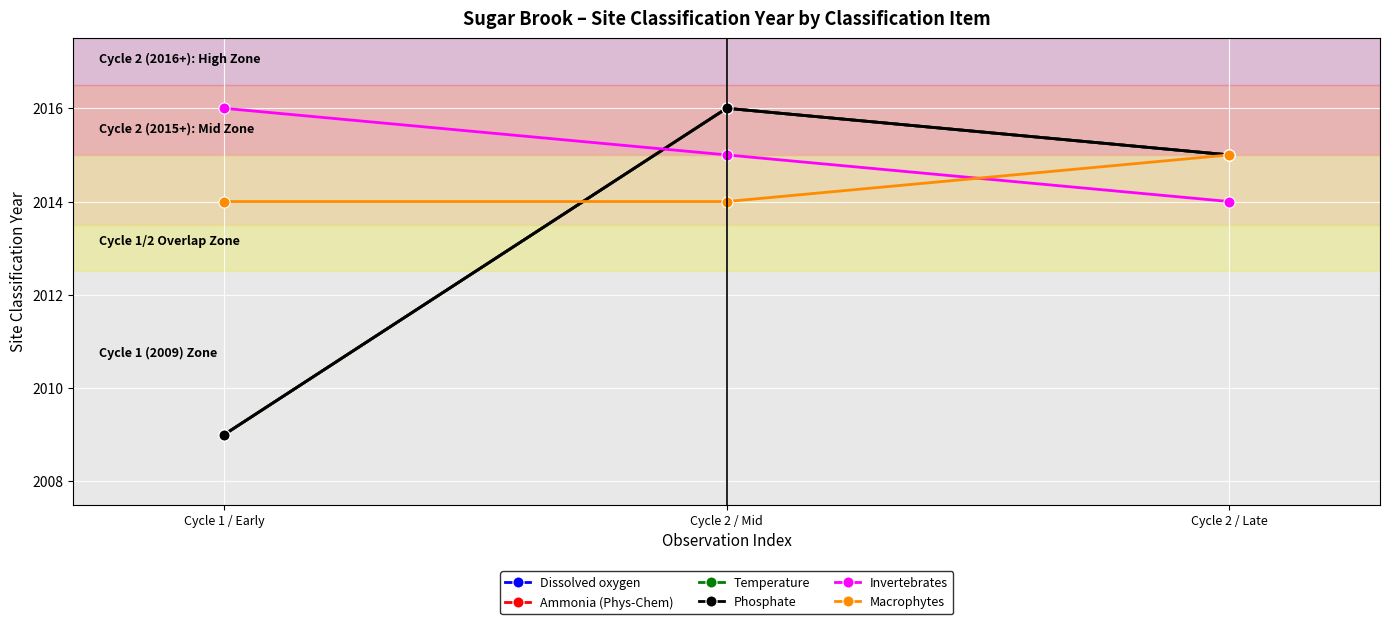

What is the minimum value shown in the chart?

2009